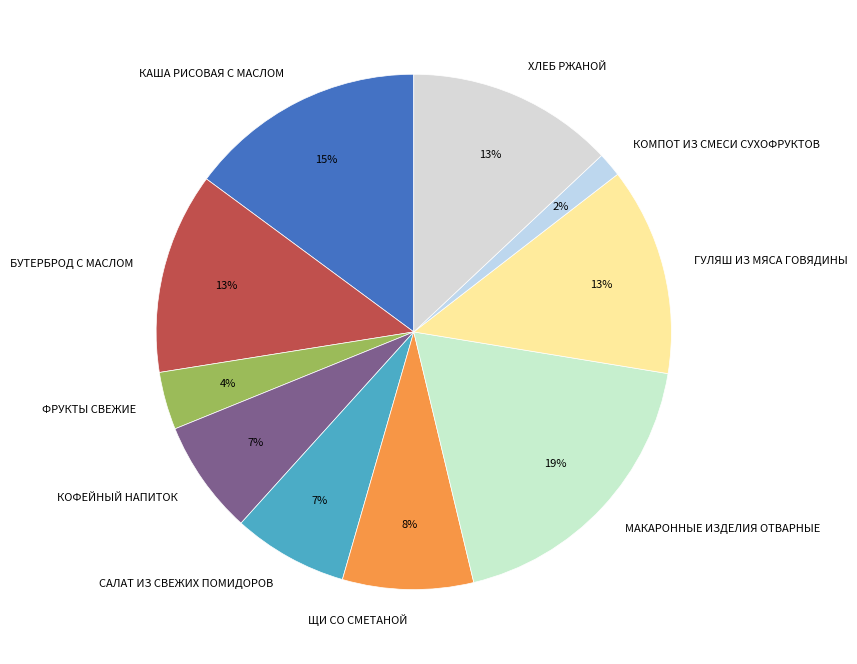

Which category has the smallest portion of the pie?

КОМПОТ ИЗ СМЕСИ СУХОФРУКТОВ